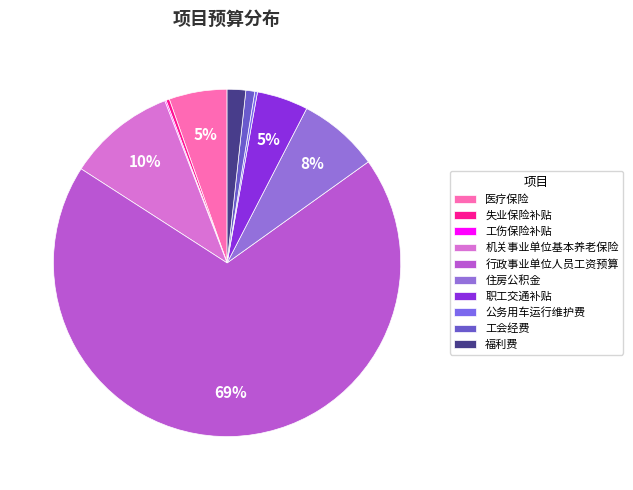

To the nearest percent, what percentage of the pie is 福利费?

2%